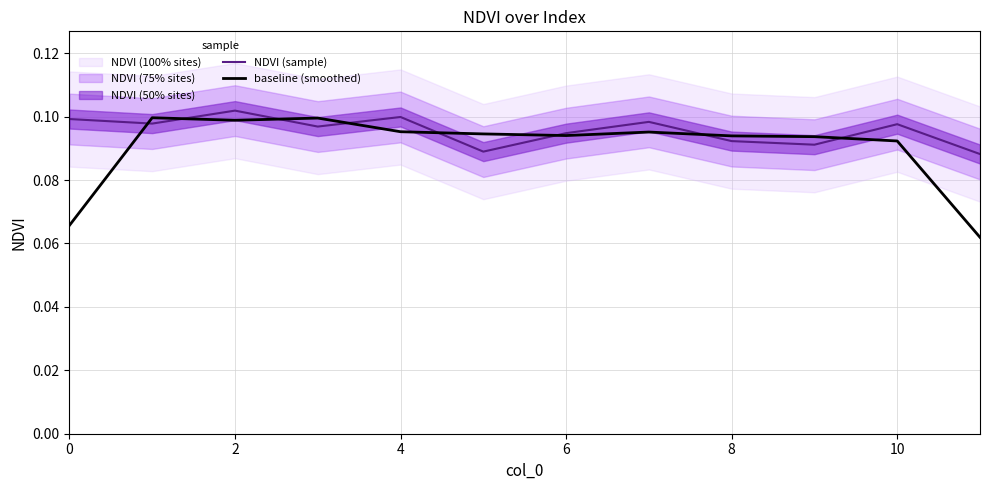

How many categories are shown in the chart?

12